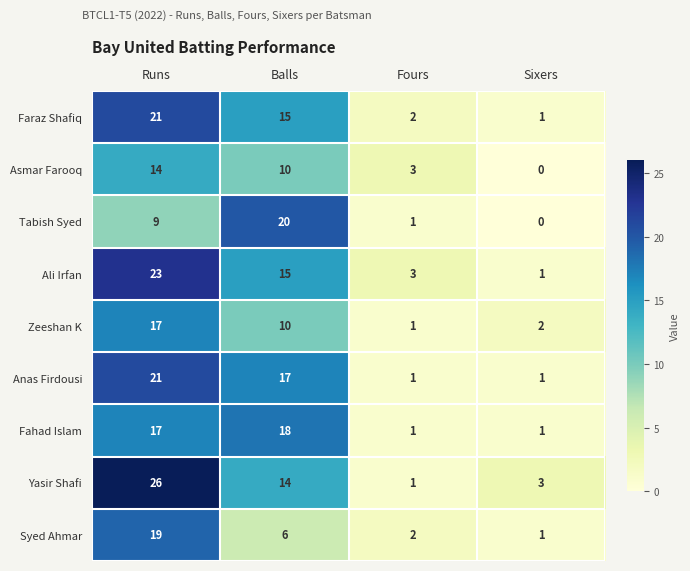

What is the sum of all Zeeshan K values?

30